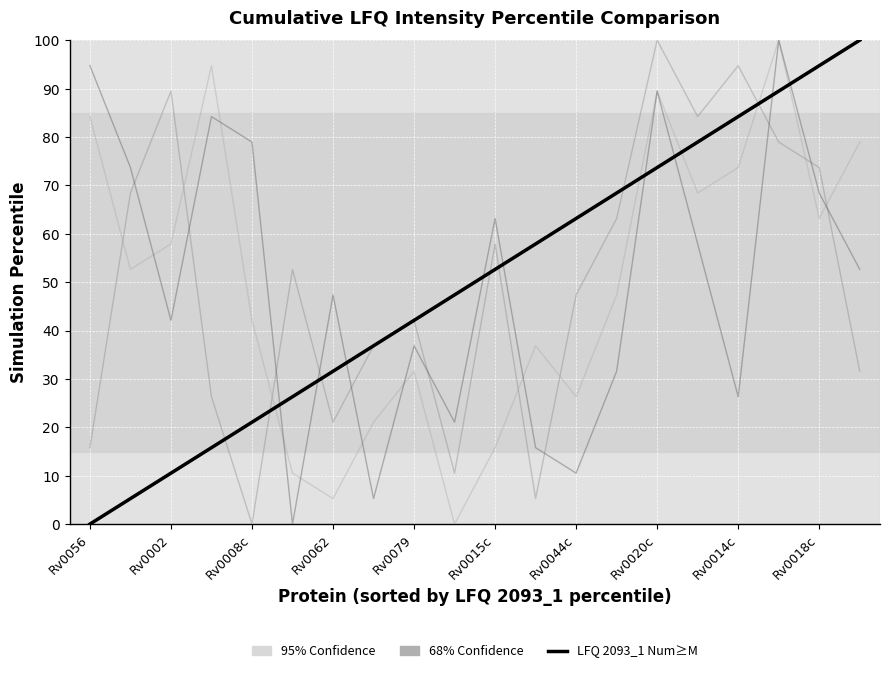

What is the greatest value displayed?

100.0